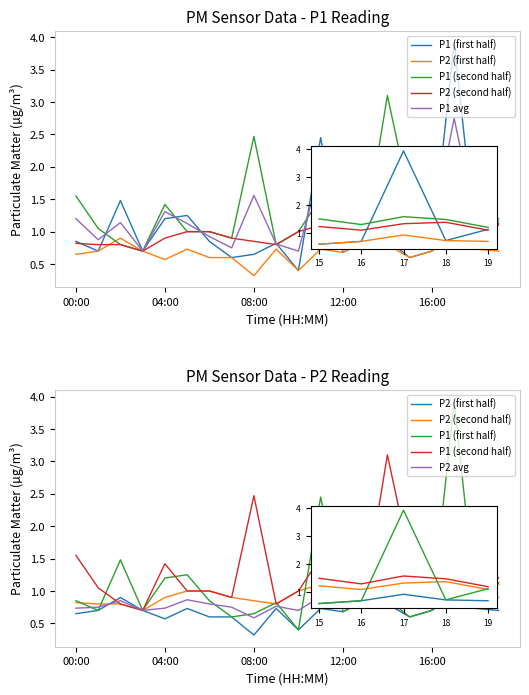

What is the average value of the P1 (second half) series?

1.3